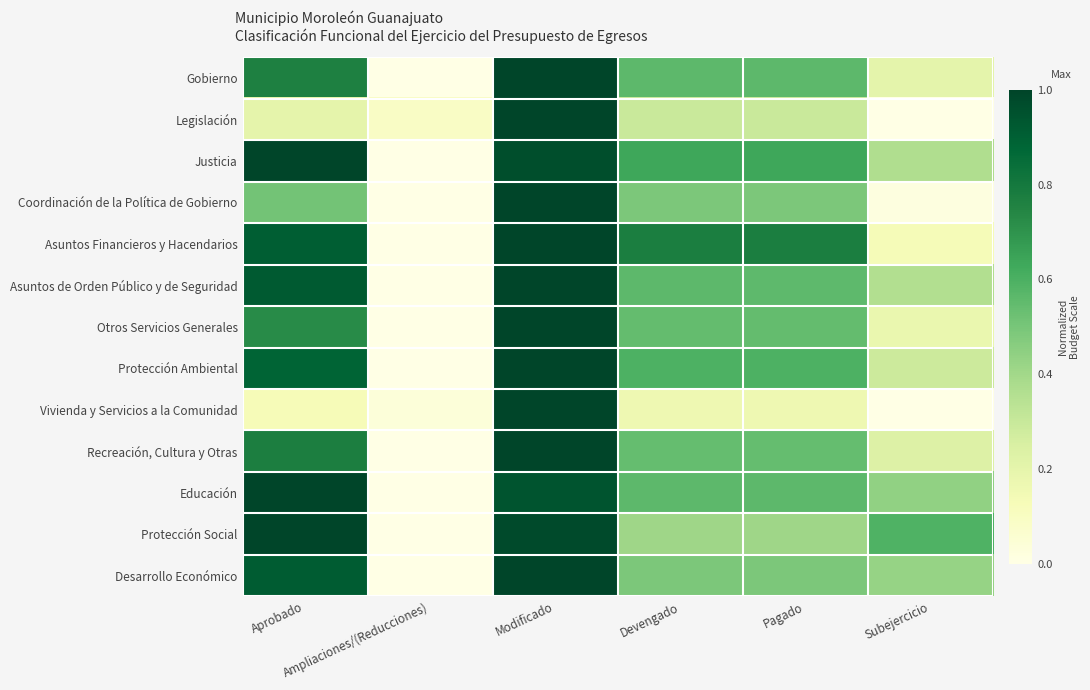

What is the greatest value displayed?

1.0